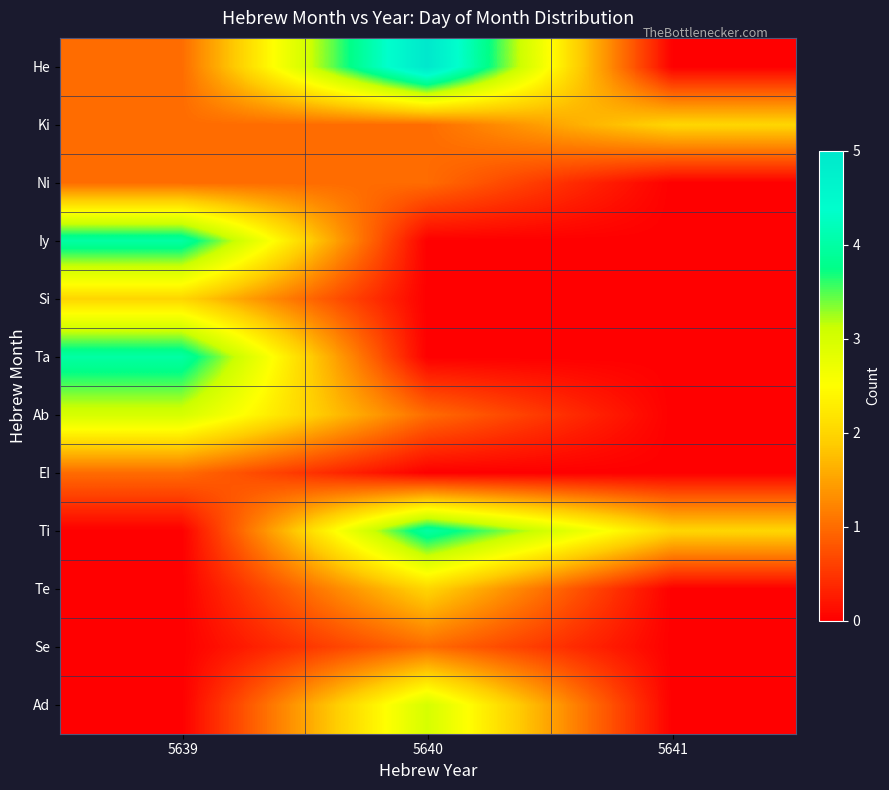

Reading left to right, extract all data points from this chart.

He: 5639=1	5640=5	5641=0
Ki: 5639=1	5640=1	5641=2
Ni: 5639=1	5640=1	5641=0
Iy: 5639=4	5640=0	5641=0
Si: 5639=2	5640=0	5641=0
Ta: 5639=4	5640=0	5641=0
Ab: 5639=3	5640=1	5641=0
EI: 5639=1	5640=0	5641=0
Ti: 5639=0	5640=4	5641=2
Te: 5639=0	5640=2	5641=0
Se: 5639=0	5640=1	5641=0
Ad: 5639=0	5640=3	5641=0